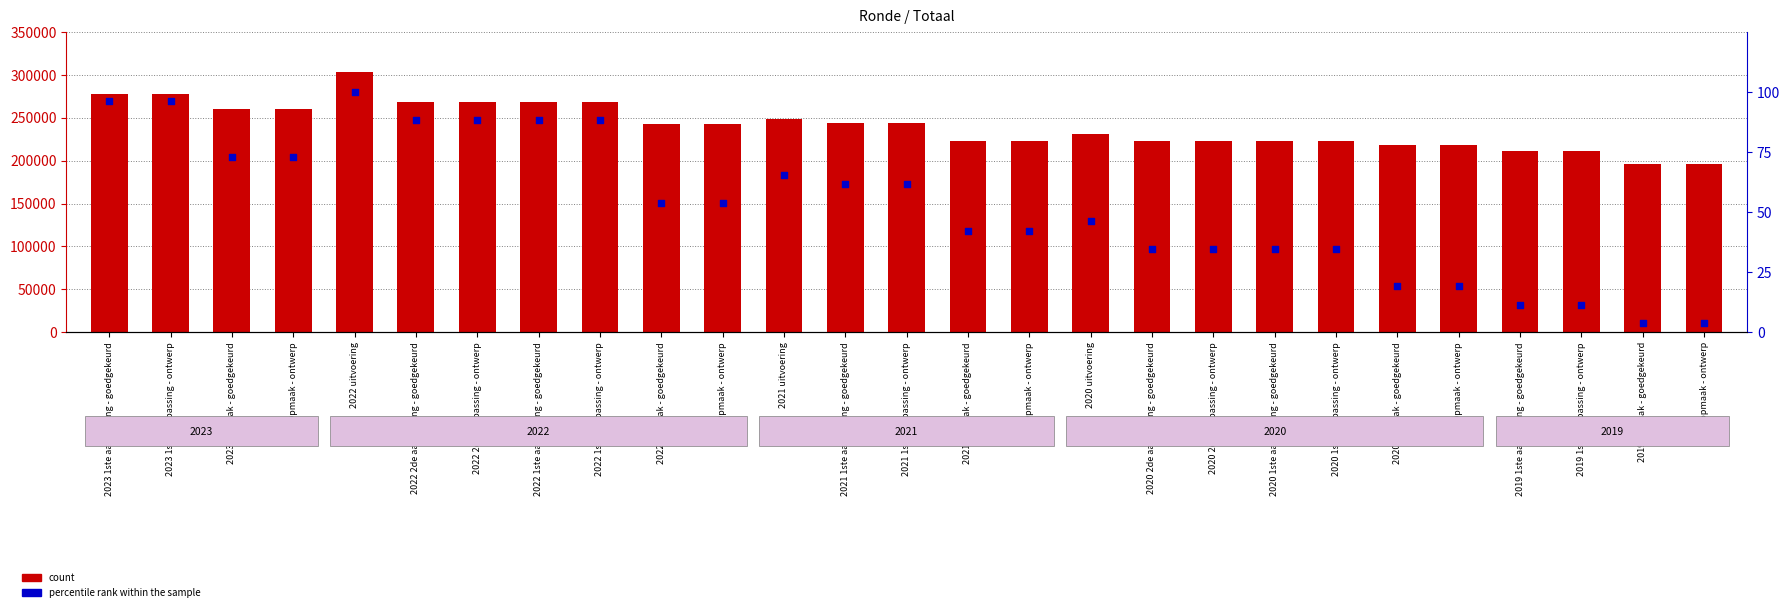

What are all the series names shown in the legend?

count, percentile rank within the sample